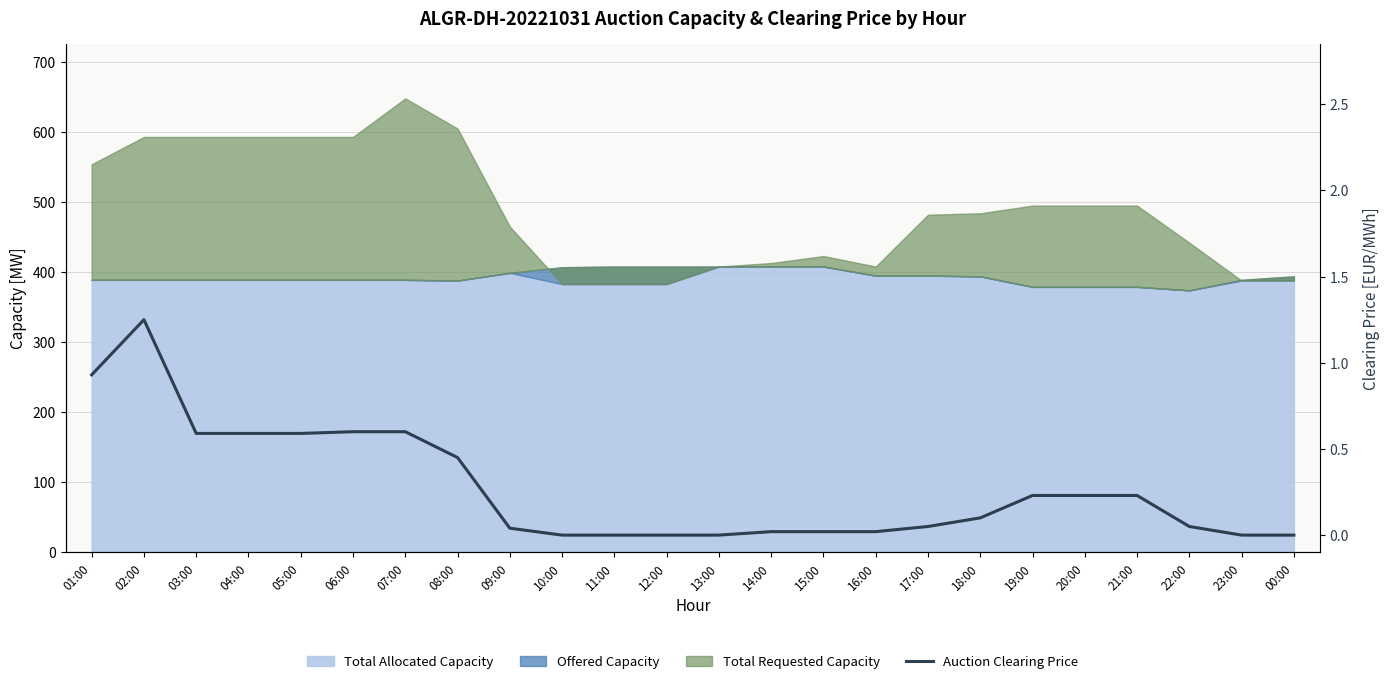

What is the difference between the maximum and minimum values?

1.2